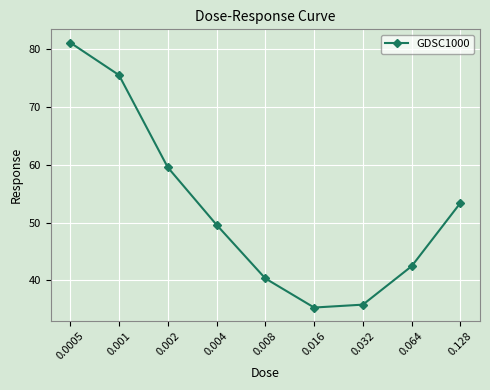

Between 0.004 and 0.0005, which is larger?

0.0005